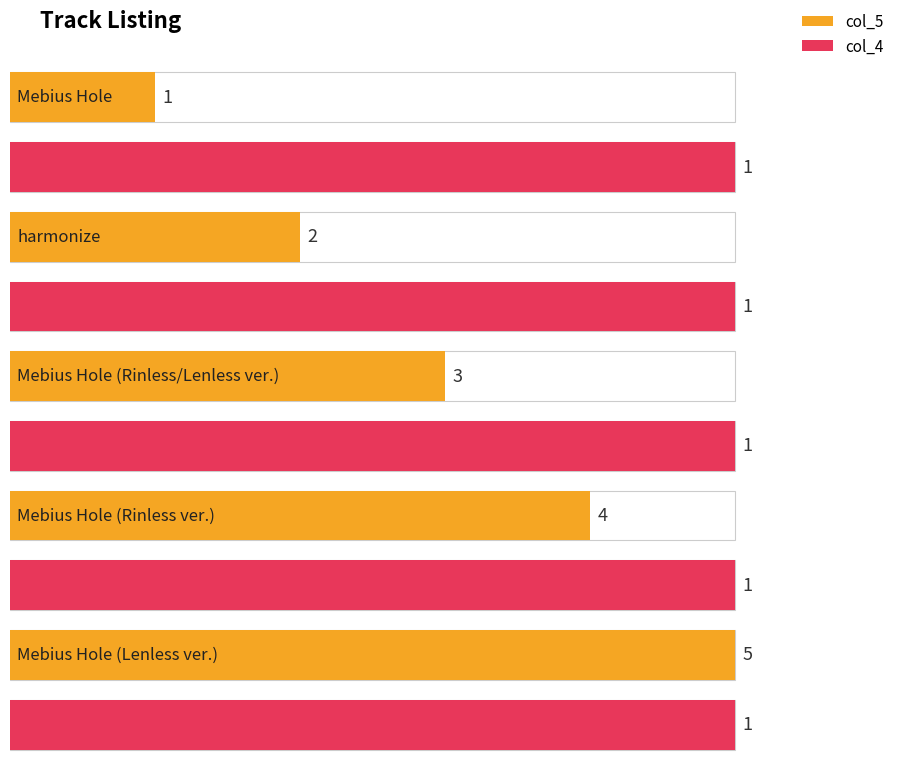

What value does the col_5 series have at harmonize?

2